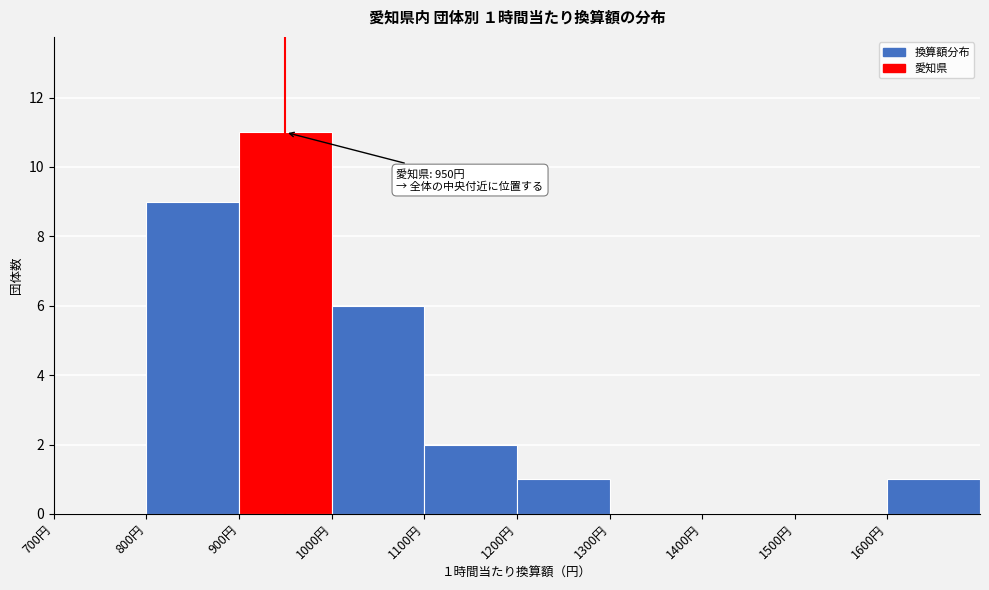

Over which range of the x-axis is the bar tallest?

900 to 1000